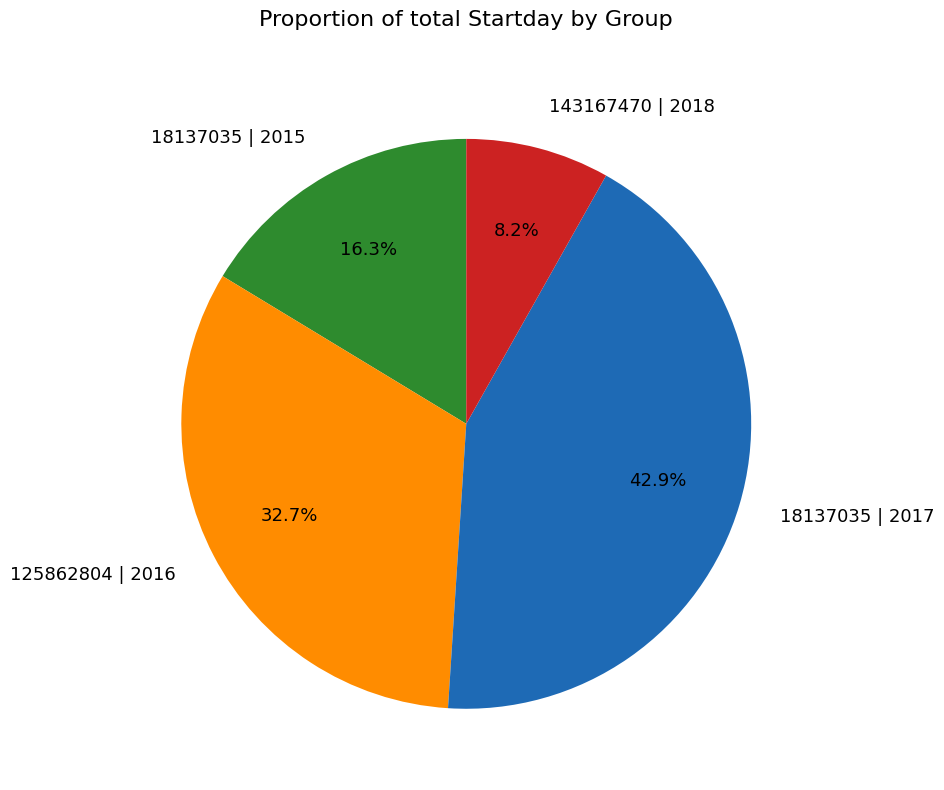

How many slices are in this pie chart?

4